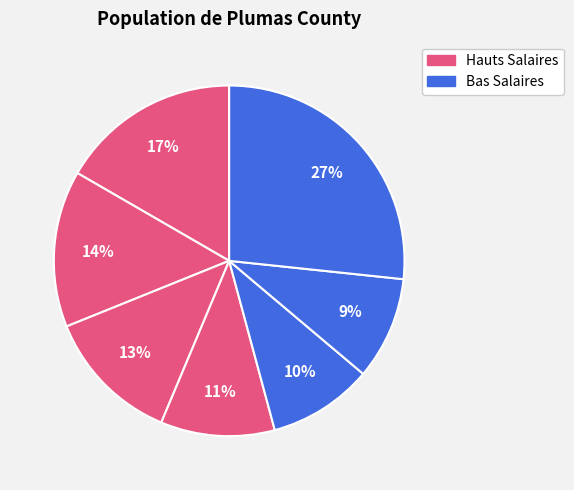

Count the number of slices in the pie.

7